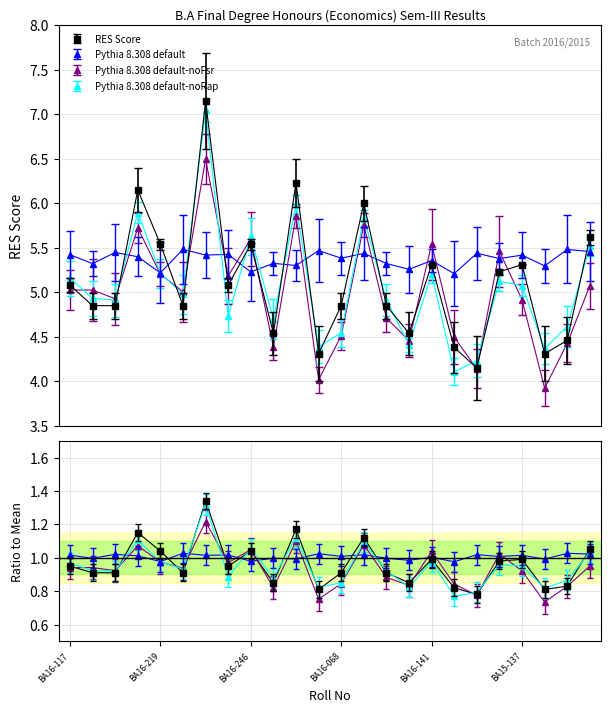

What is the smallest value displayed?

0.8